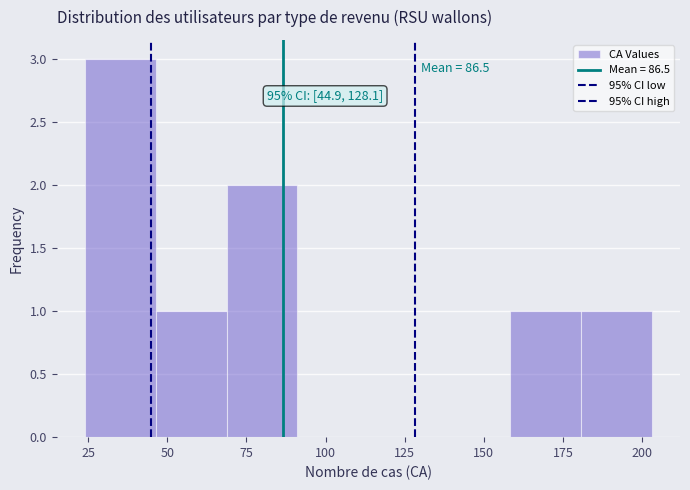

Which range on the x-axis has the tallest bar?

25 to 45